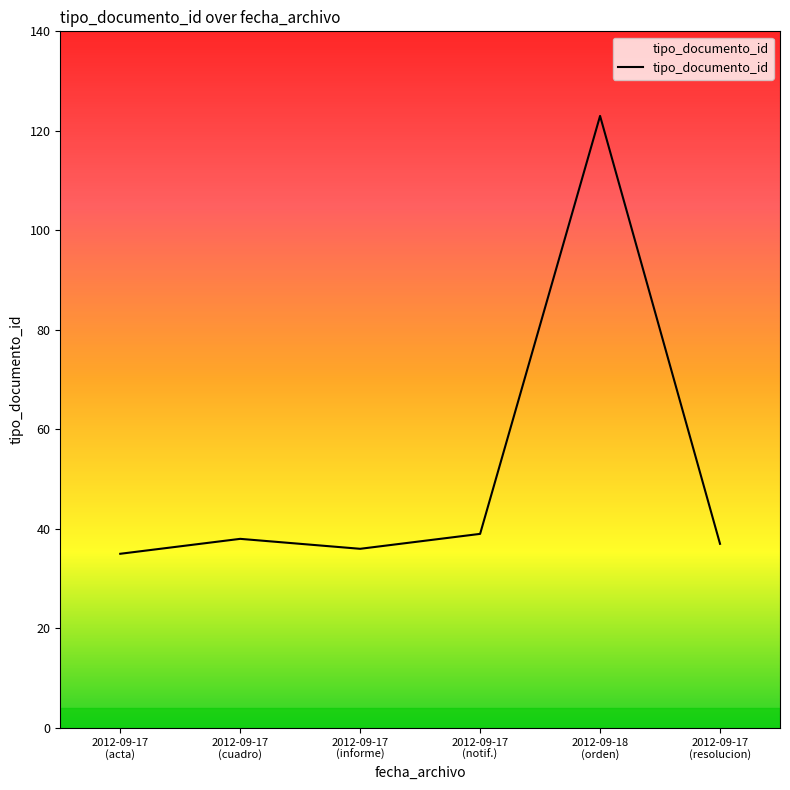

What is the difference between the second highest and minimum values?

4